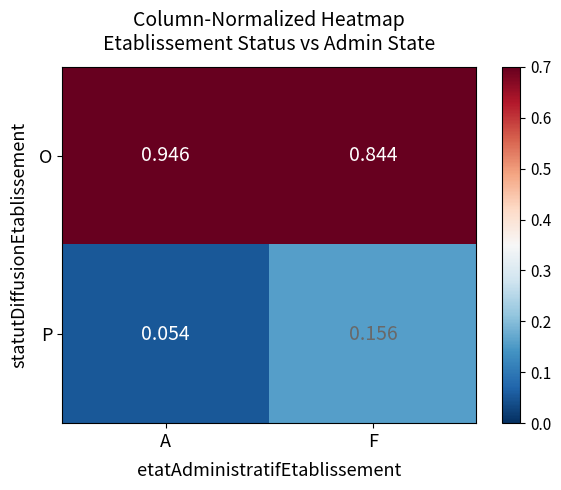

Rank the categories by O value from highest to lowest.

A, F